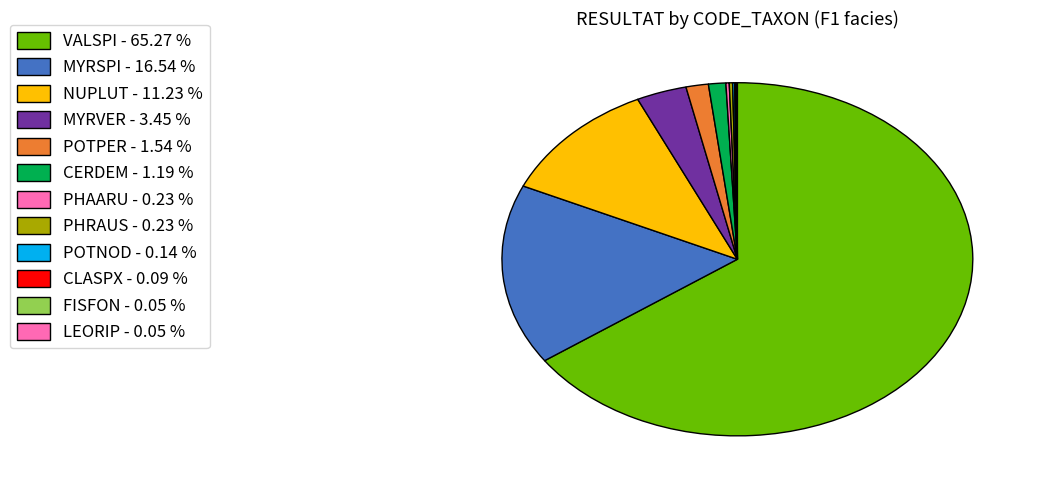

Does any single category account for the majority?

Yes